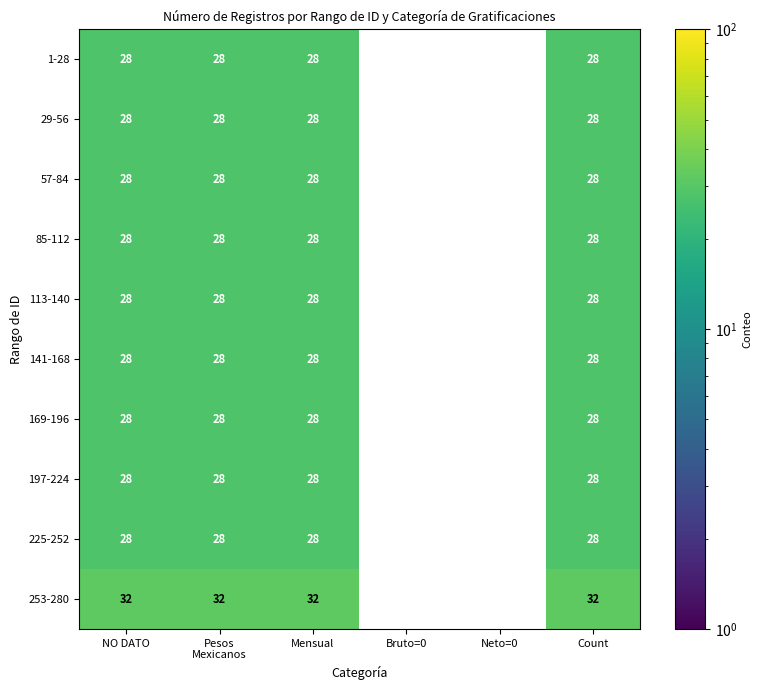

The 169-196 series shows 28 at Count. True or false?

True